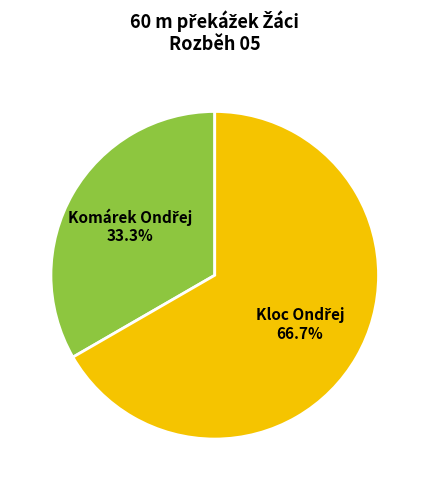

Is there a majority slice in this chart?

Yes